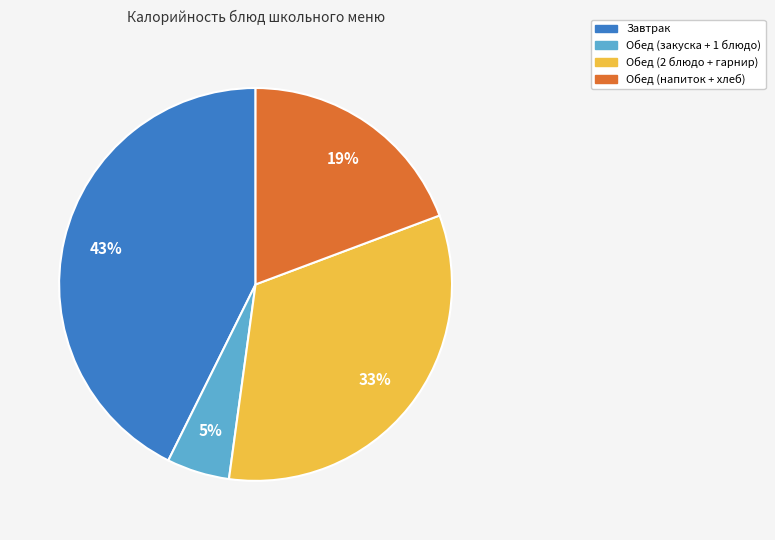

Which has a higher value, Обед (2 блюдо + гарнир) or Обед (закуска + 1 блюдо)?

Обед (2 блюдо + гарнир)